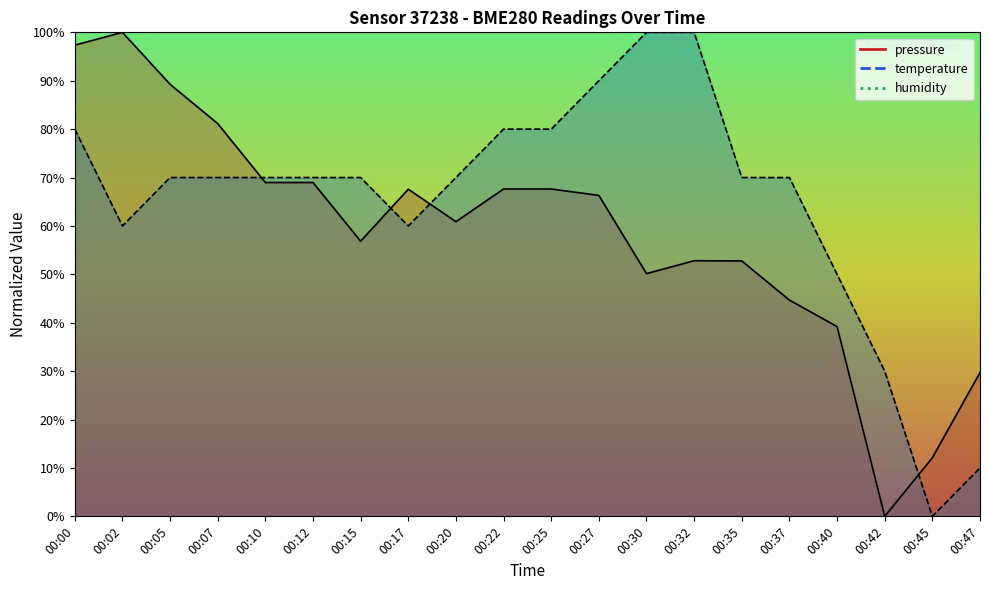

Is the value of temperature at 00:37 greater than the value of pressure at 00:40?

Yes